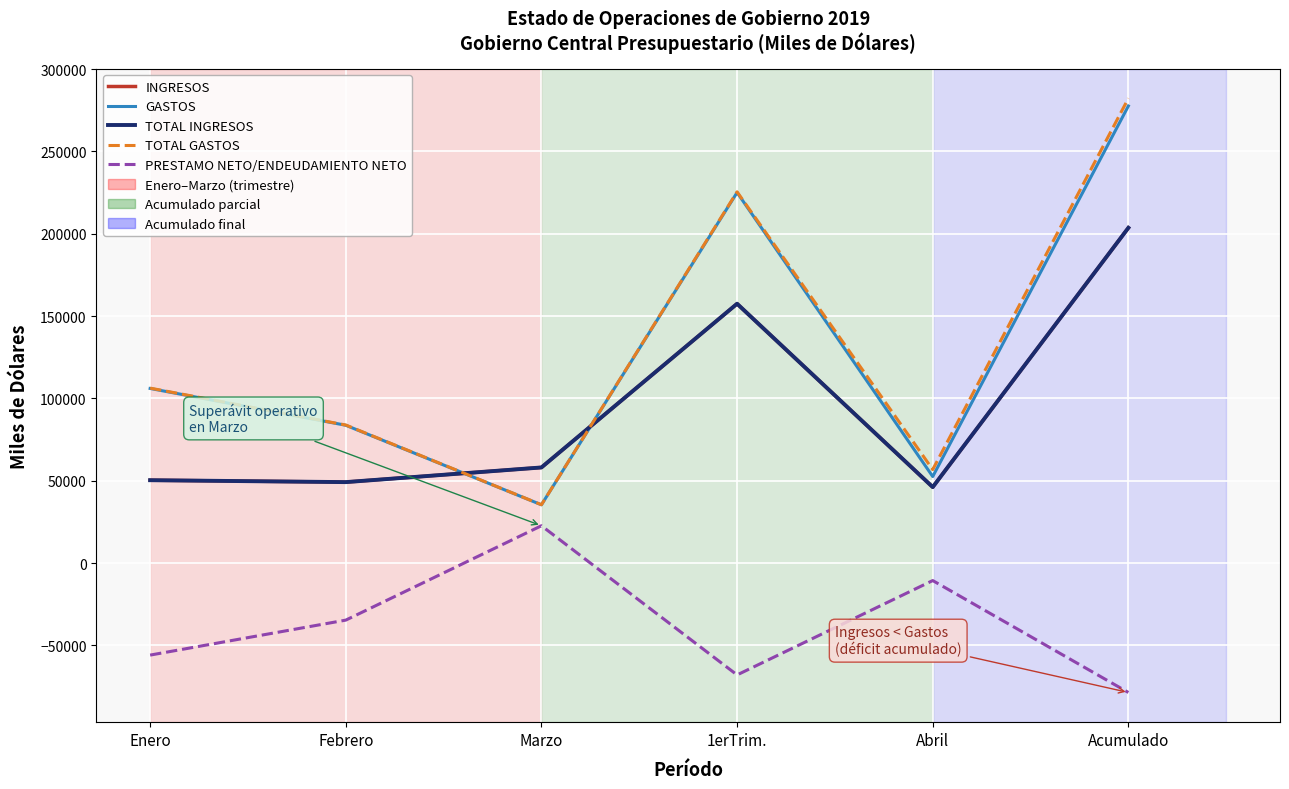

True or false: PRESTAMO NETO/ENDEUDAMIENTO NETO and INGRESOS intersect in this chart.

False